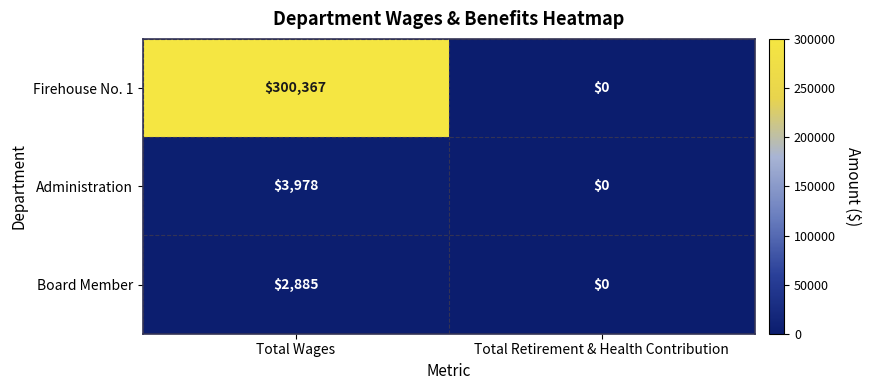

At which label is Firehouse No. 1 closest to 150183?

Total Retirement & Health Contribution